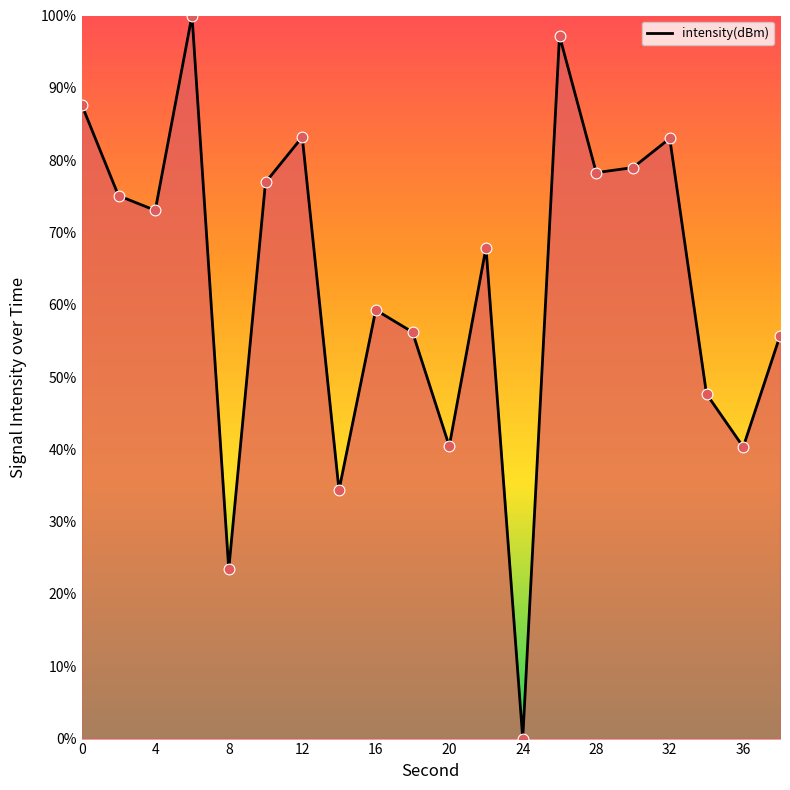

What is the difference between the maximum and minimum values?

100.0